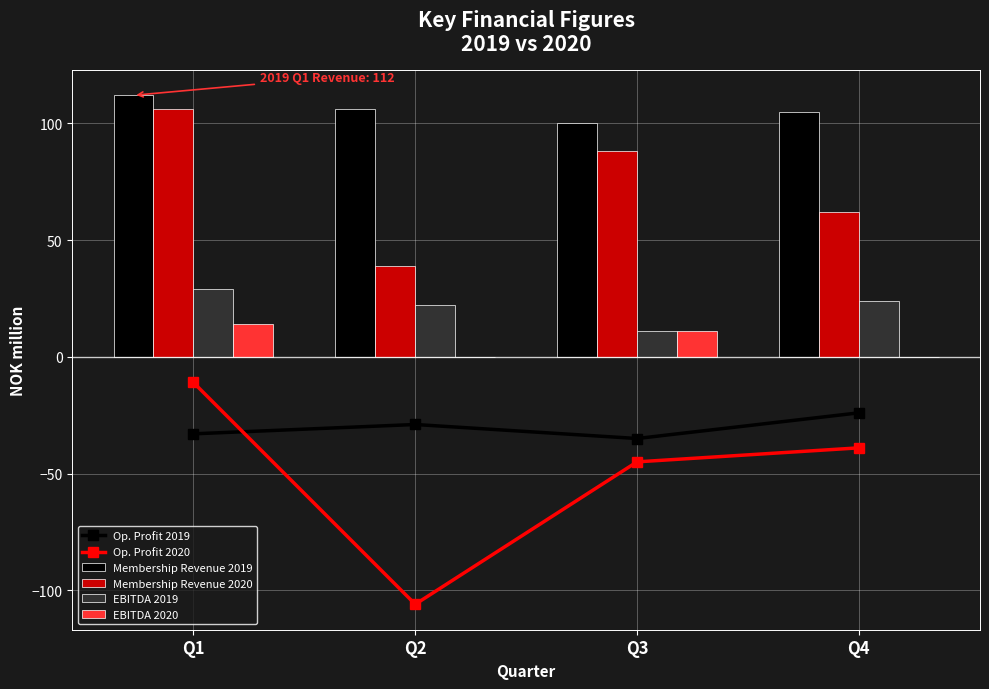

The Membership Revenue 2020 series shows 105 at Q4. True or false?

False